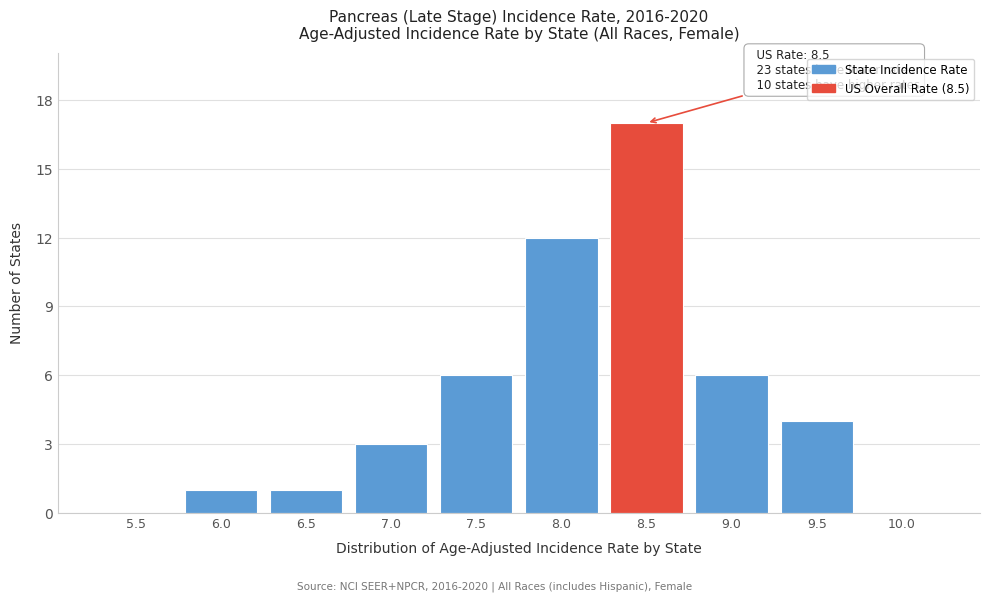

Reading left to right, extract all data points from this chart.

5.5=0	6.0=1	6.5=1	7.0=3	7.5=6	8.0=12	8.5=17	9.0=6	9.5=4	10.0=0